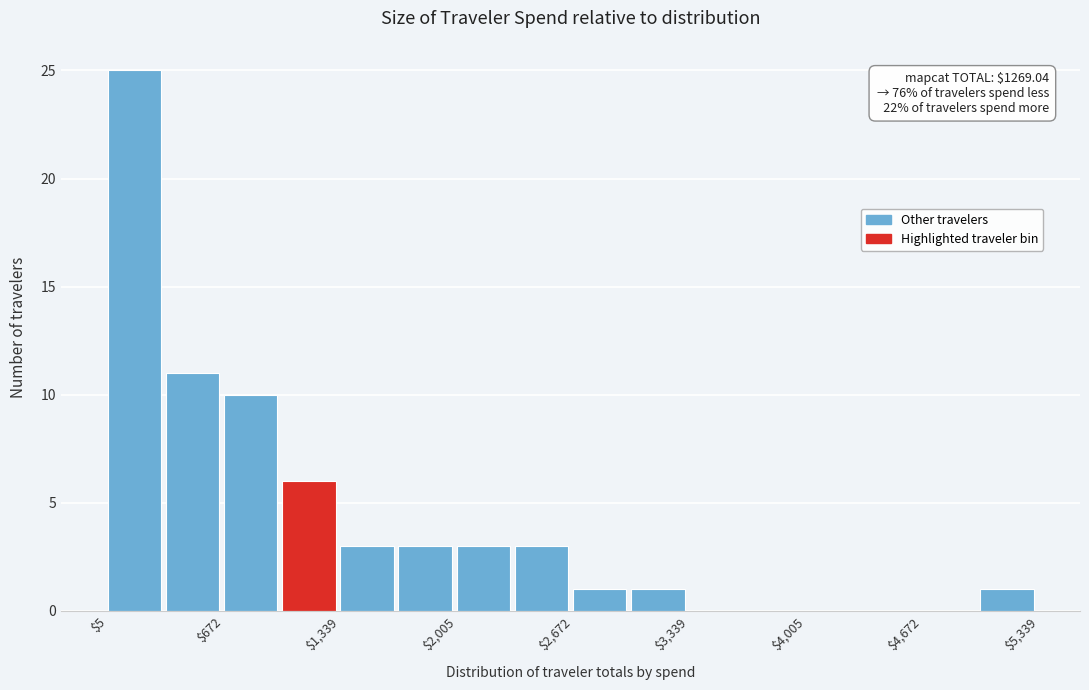

Read against the x-axis, roughly where is the centre of the tallest bar?

200